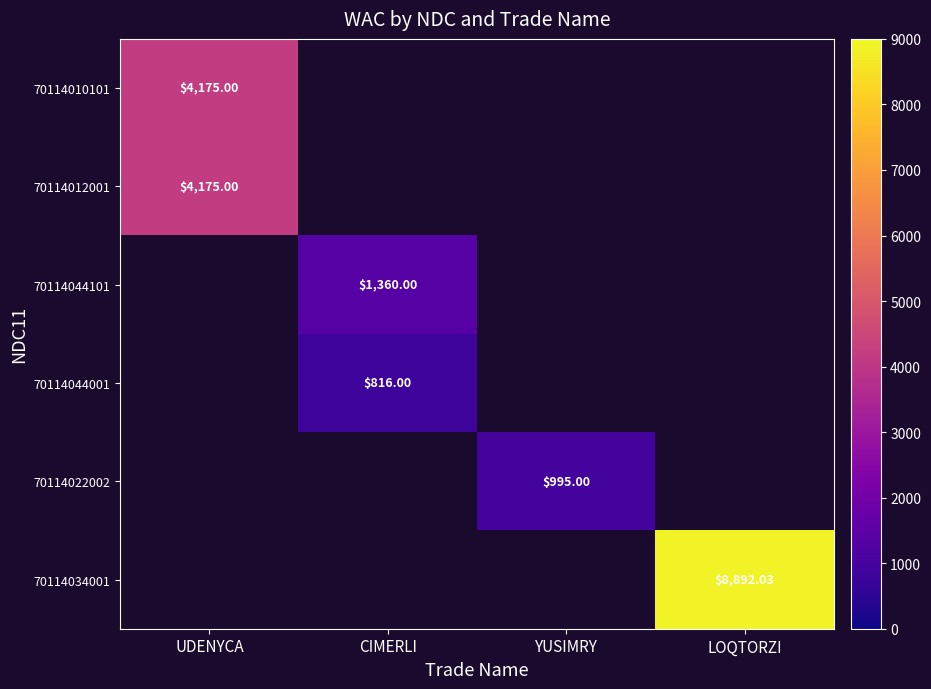

Is the value of 70114010101 at UDENYCA greater than the value of 70114044001 at CIMERLI?

Yes